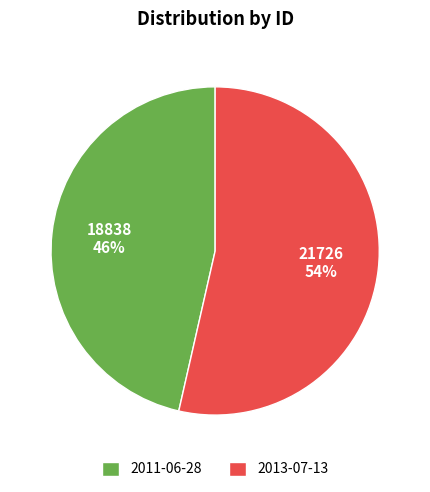

Rank the categories by value from lowest to highest.

2011-06-28, 2013-07-13